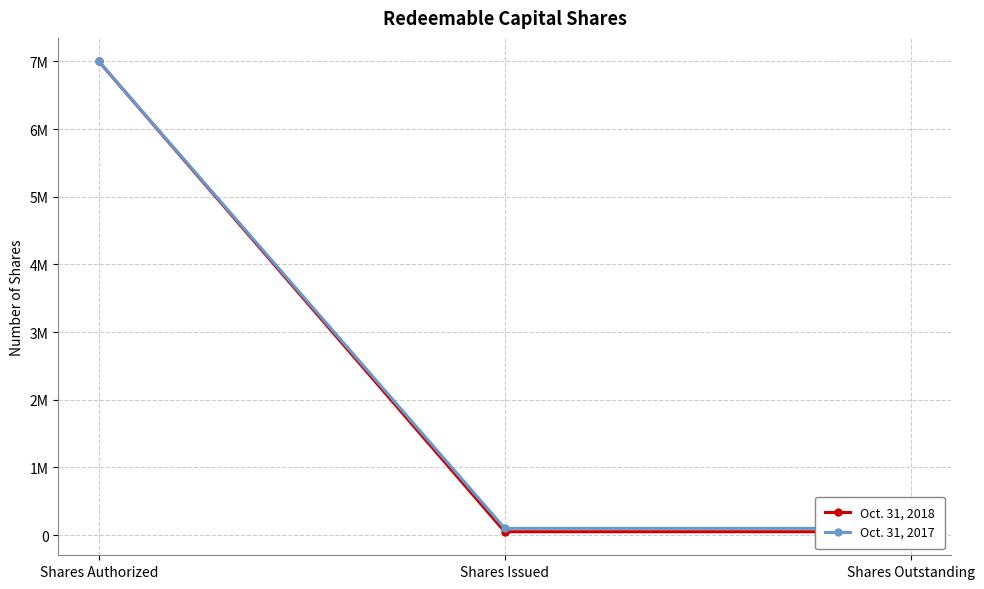

True or false: Oct. 31, 2018 has a value of 79241 at Shares Outstanding.

False